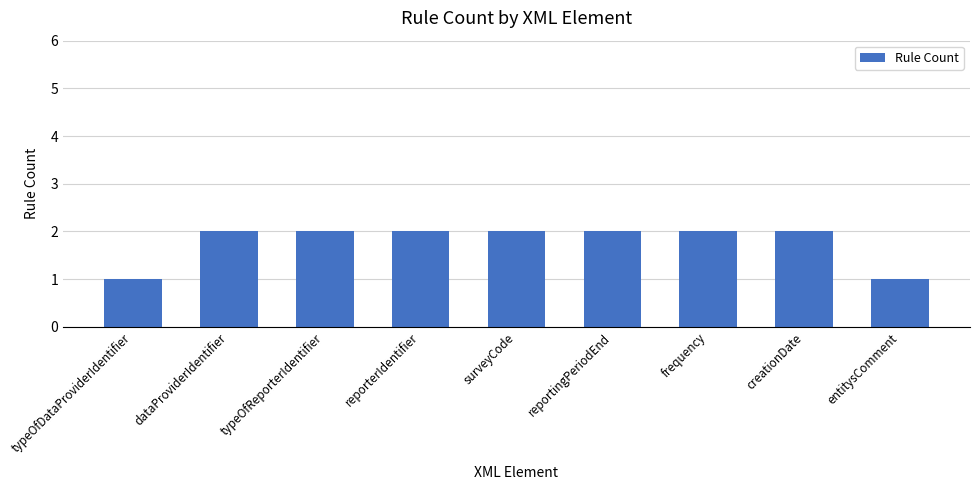

What is the average value?

2